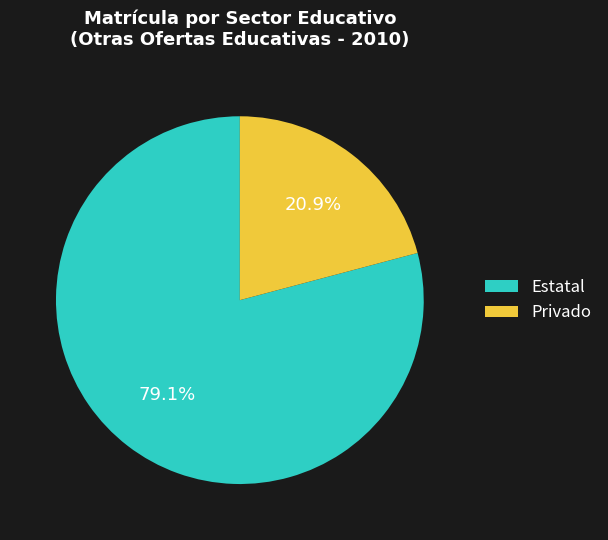

Count the number of slices in the pie.

2